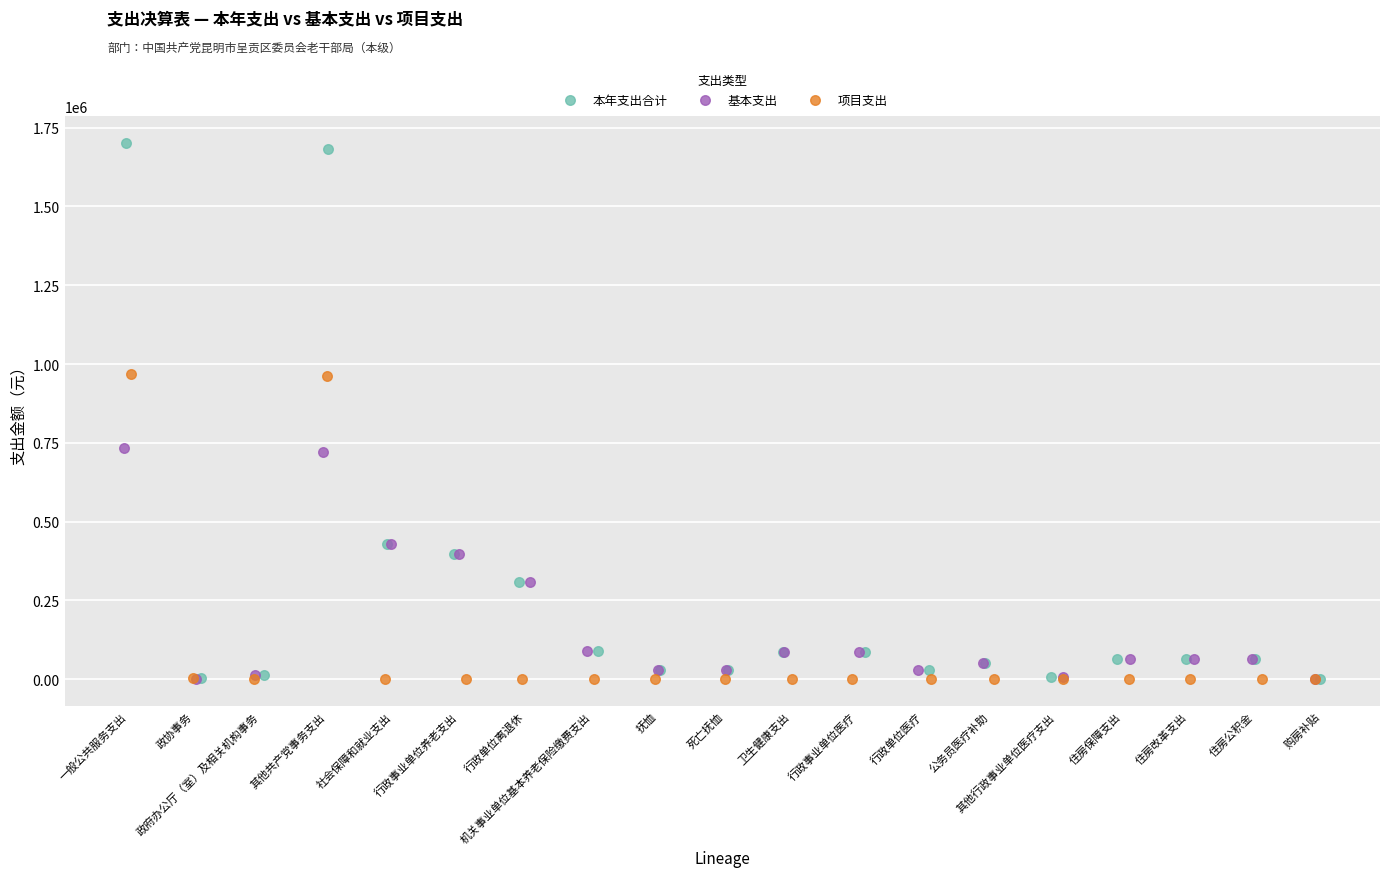

Which series contains the highest Y value?

本年支出合计